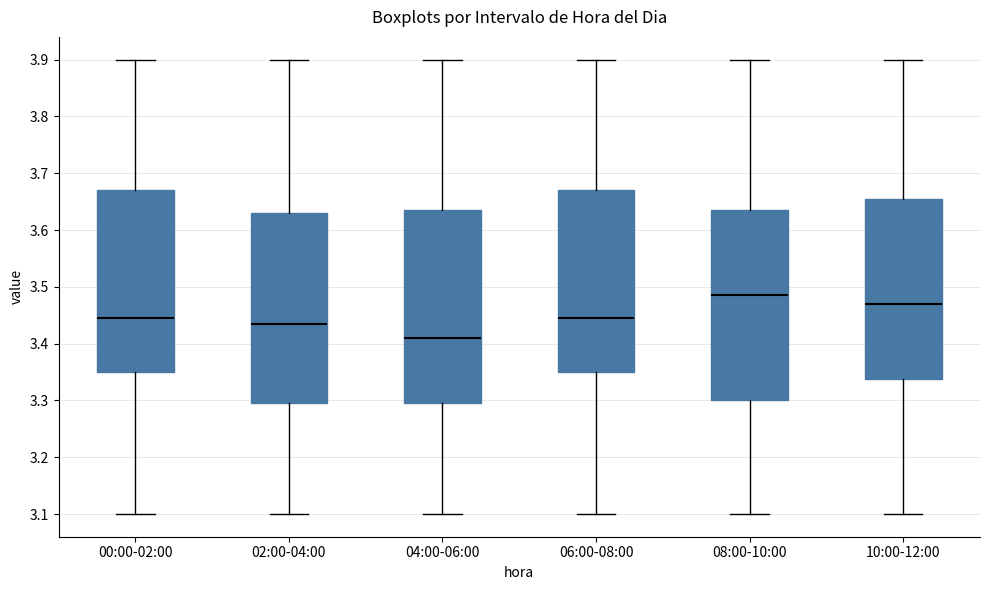

Where is the upper edge of the box for 06:00-08:00 on the y-axis? The values are not printed on the chart, so give them approximately, as read against the axis.

3.67